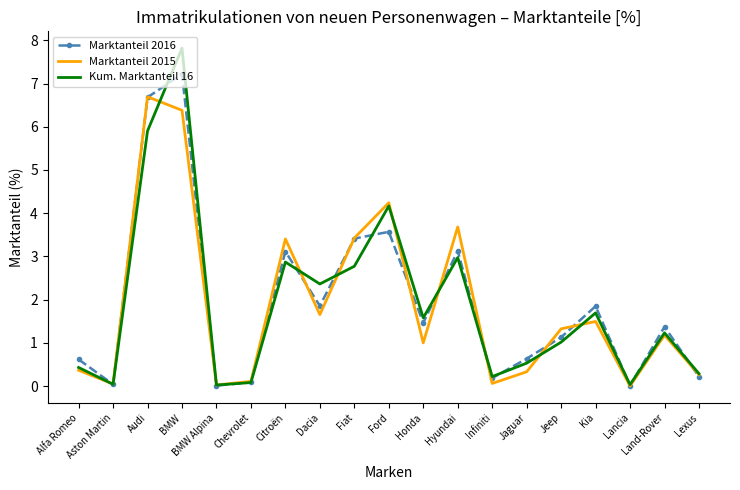

Is the value of Marktanteil 2015 at Audi greater than the value of Marktanteil 2016 at BMW?

No